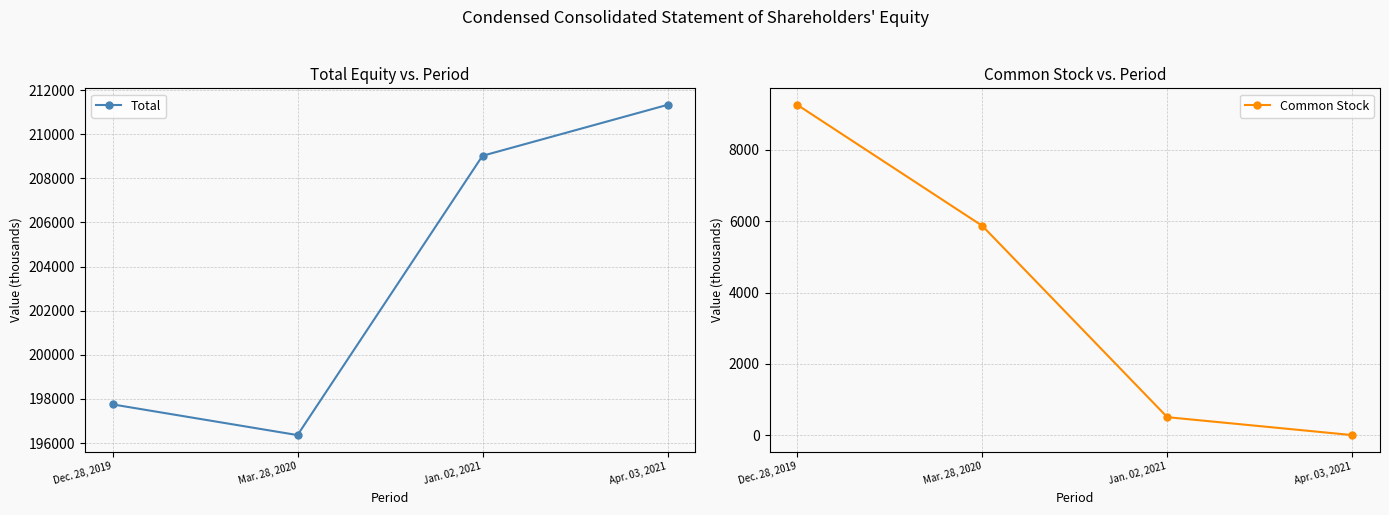

How many lines are shown in the chart?

2